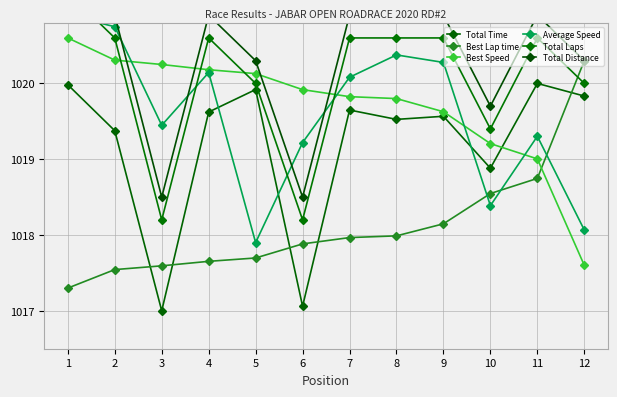

Does the chart display data point markers on the line(s)?

Yes